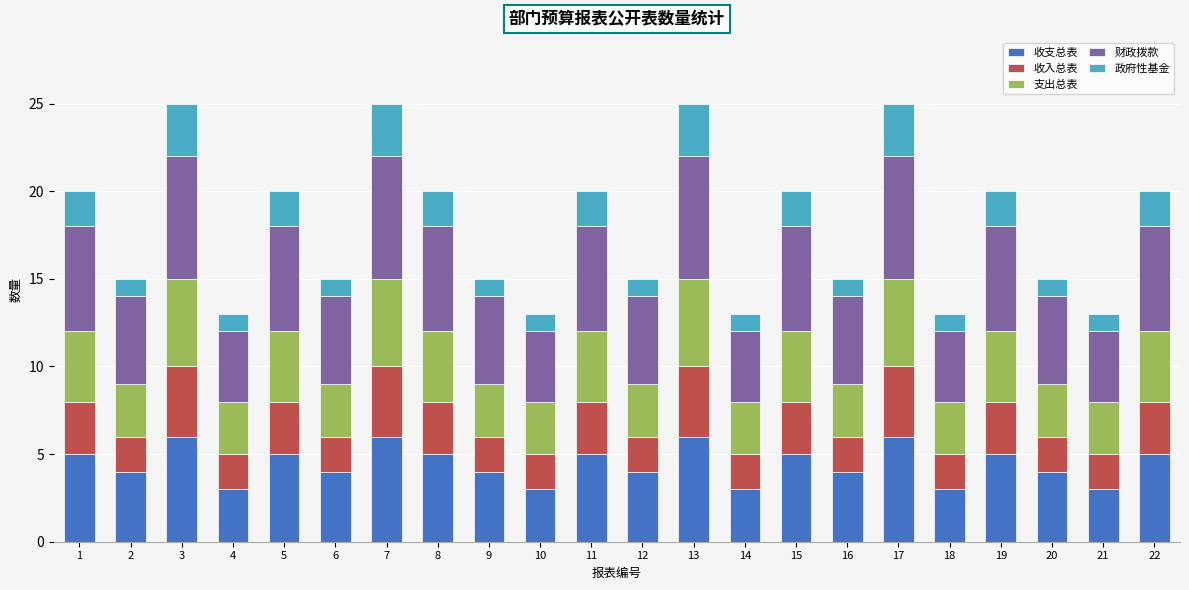

What is the highest value of the 收支总表 series?

6